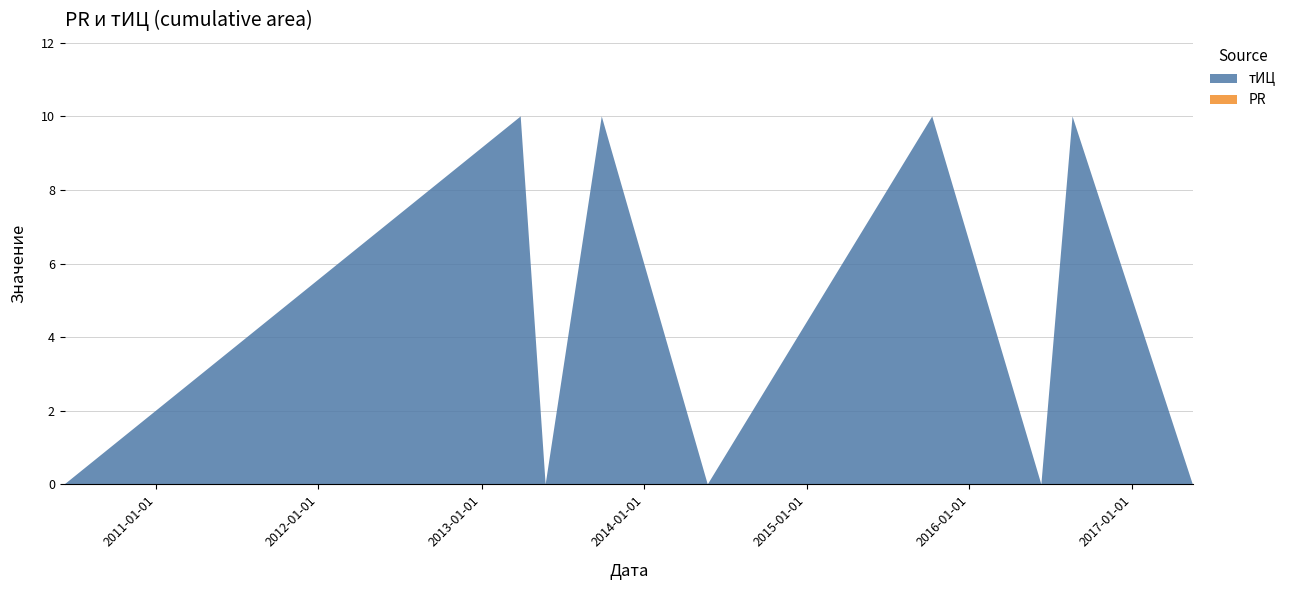

Reading left to right, list all the values displayed in this chart.

тИЦ: 0	10	0	10	0	10	0	10	0
PR: 0	0	0	0	0	0	0	0	0